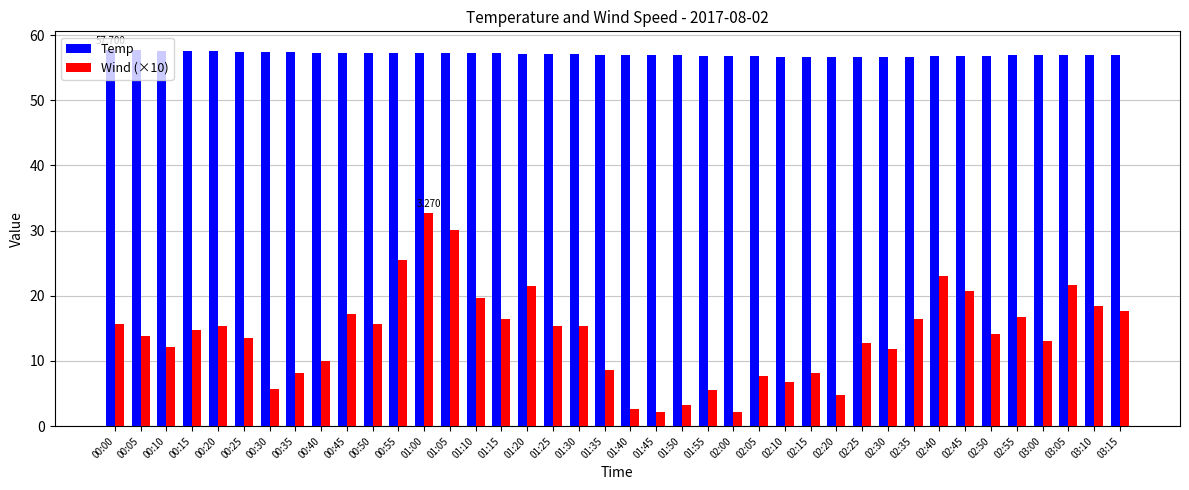

What is the difference between the maximum and minimum values in the Wind (×10) series?

30.6